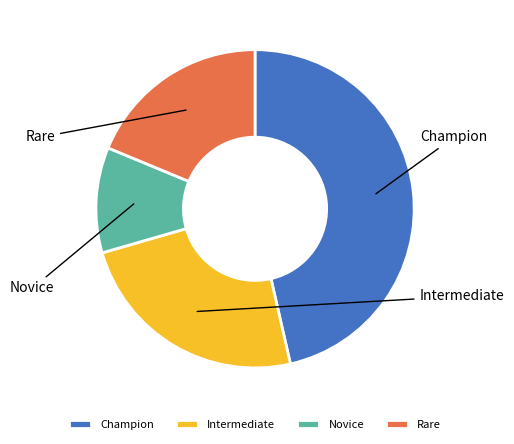

Does Novice account for over 50% of the chart?

No